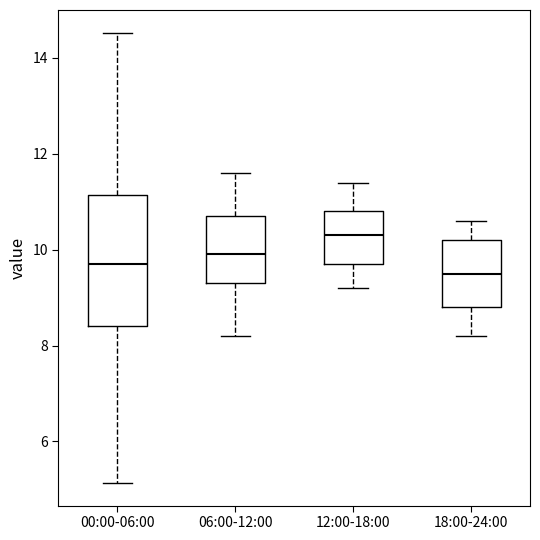

Comparing the boxes themselves (not the whiskers), which one is the tallest?

00:00-06:00